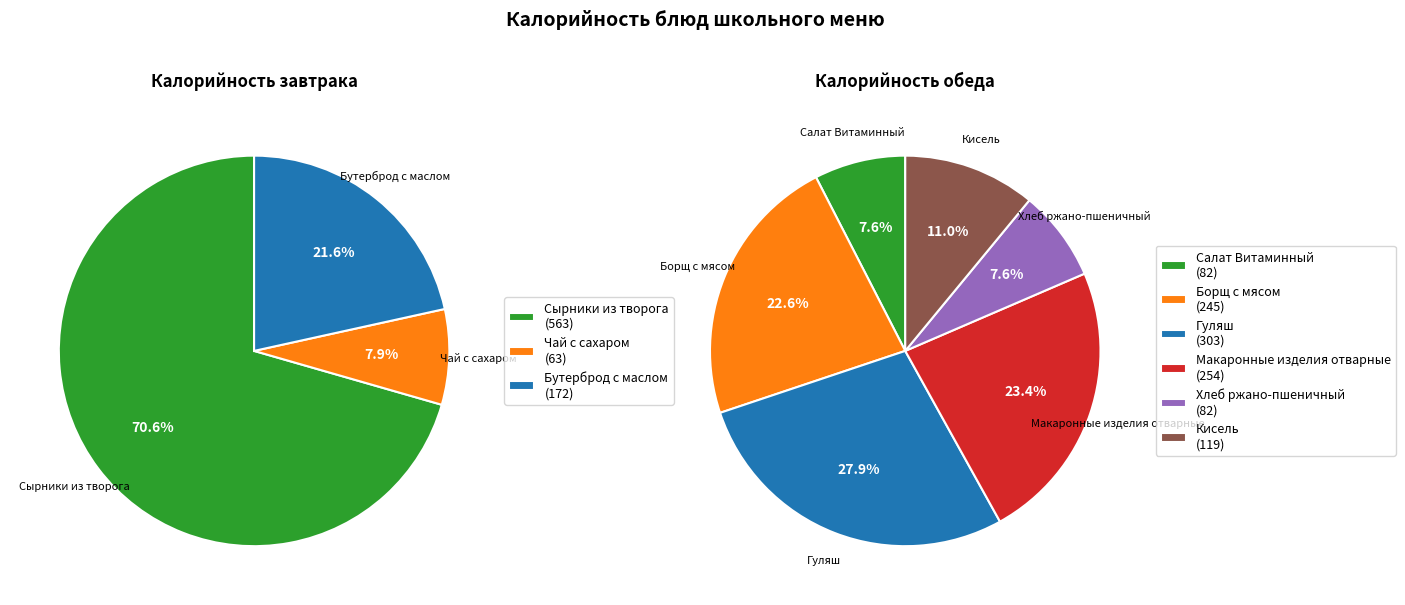

The Сырники из творога slice represents 17% of the pie. True or false?

False